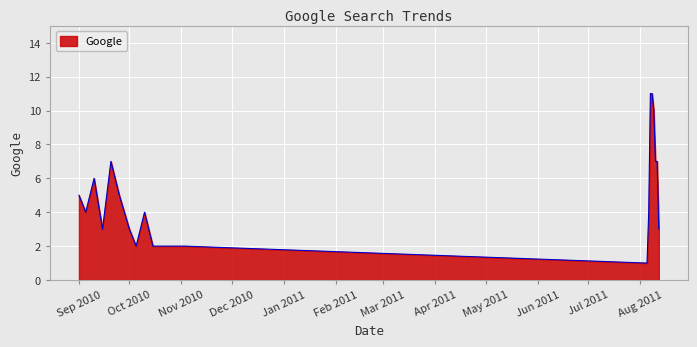

What is the difference between the maximum and second lowest values?

9